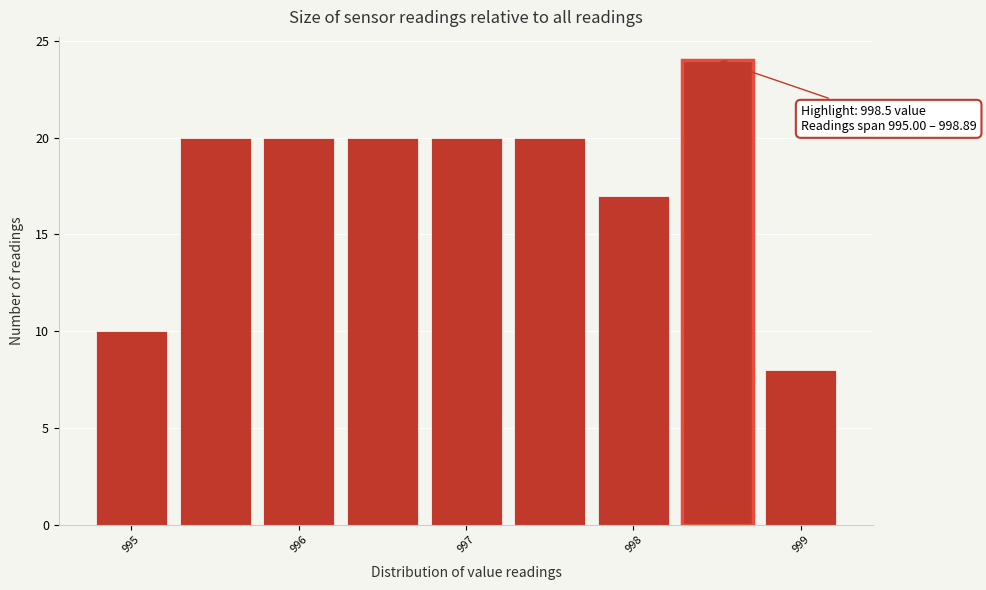

Which range on the x-axis has the tallest bar?

998.25 to 998.75